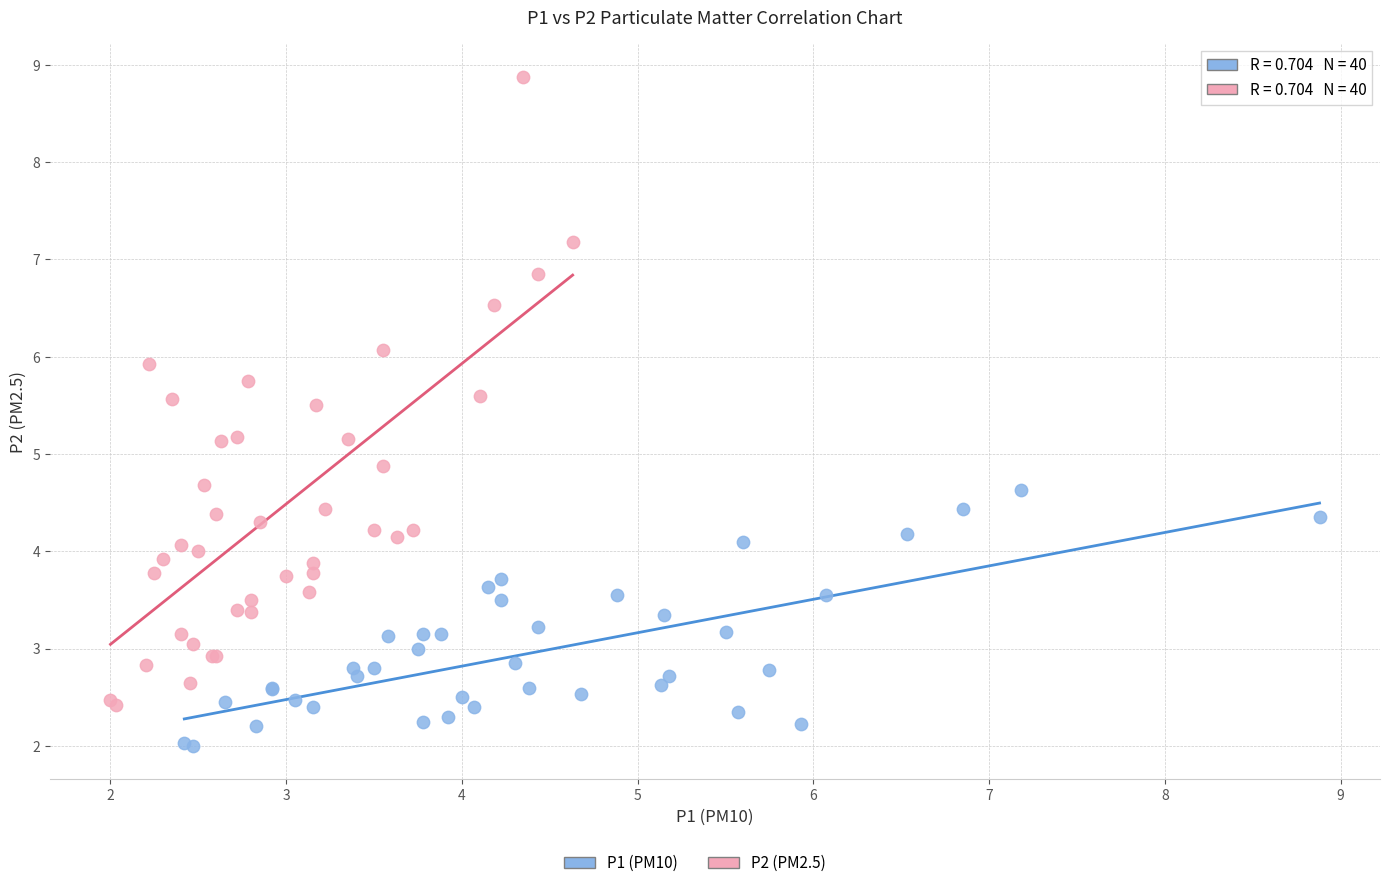

Which series has the widest spread of Y values?

P2 (PM2.5)